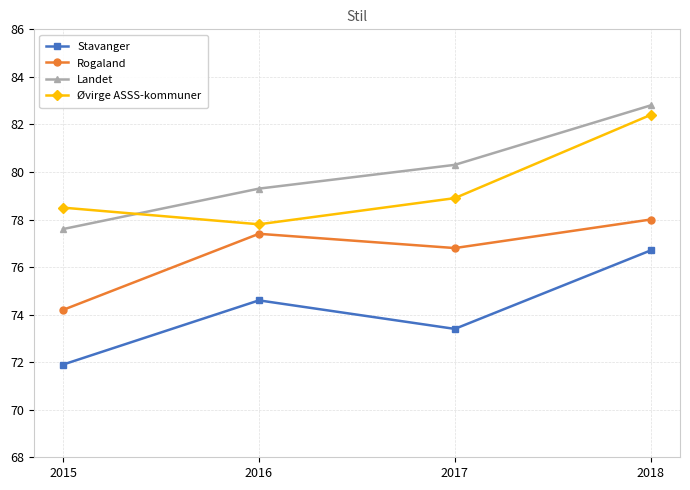

What is the difference between the Rogaland values at 2018 and 2017?

1.2